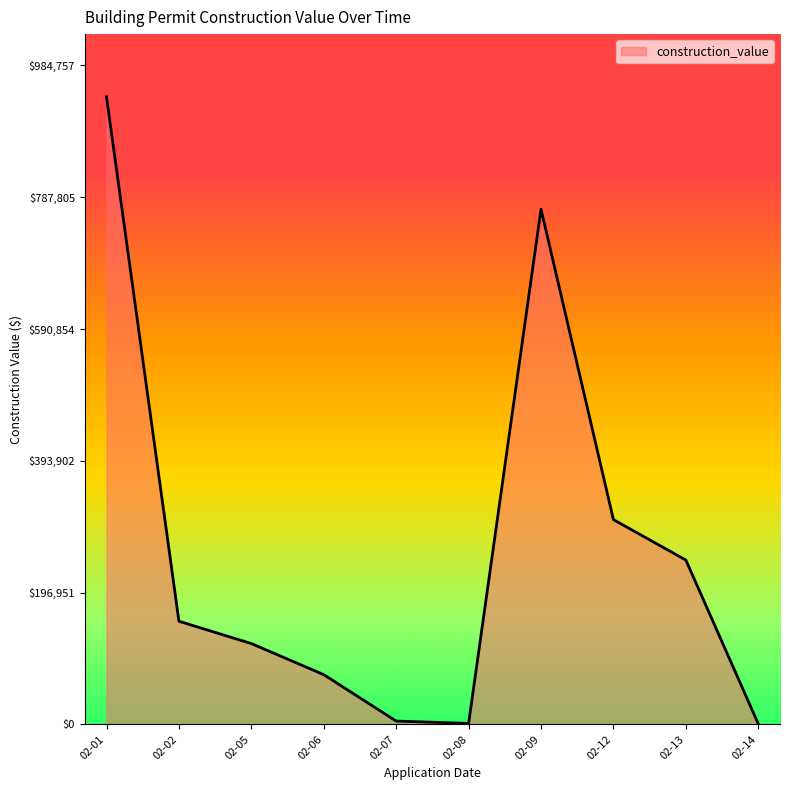

Does the chart display data point markers on the line(s)?

No